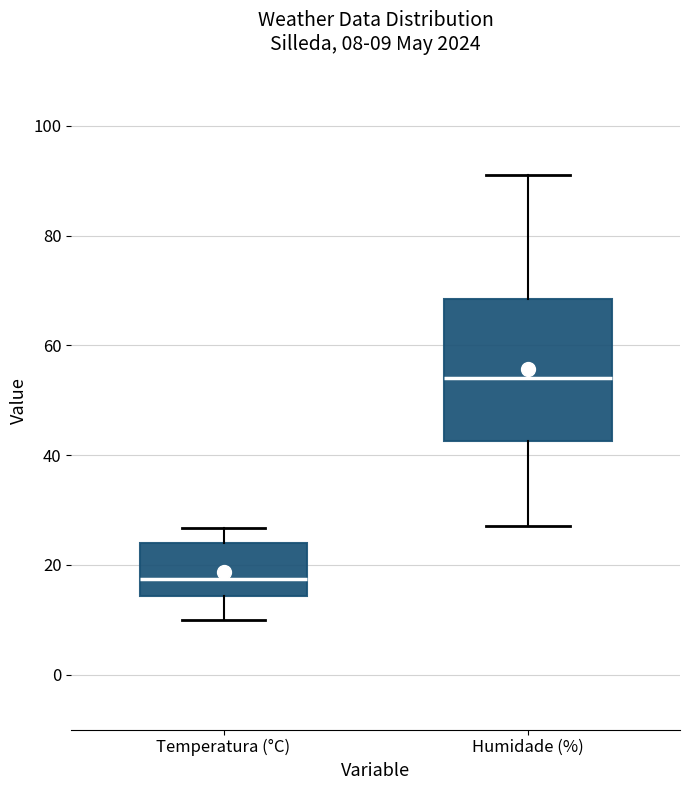

Comparing the boxes themselves (not the whiskers), which one is the tallest?

Humidade (%)